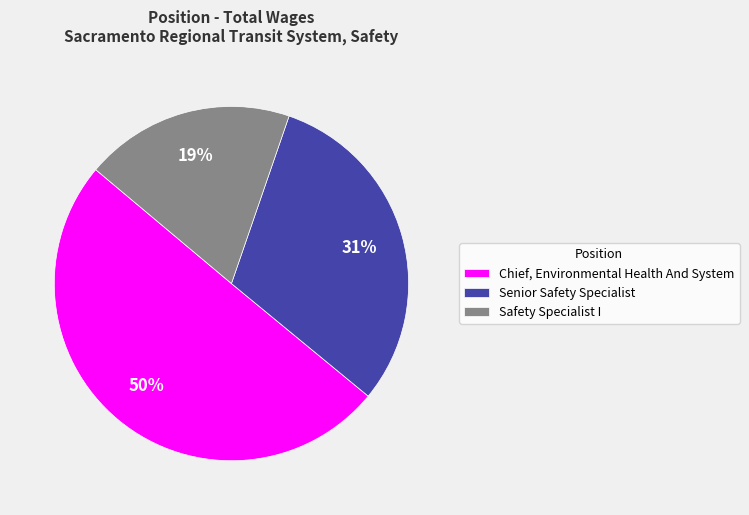

The Senior Safety Specialist slice represents 21% of the pie. True or false?

False